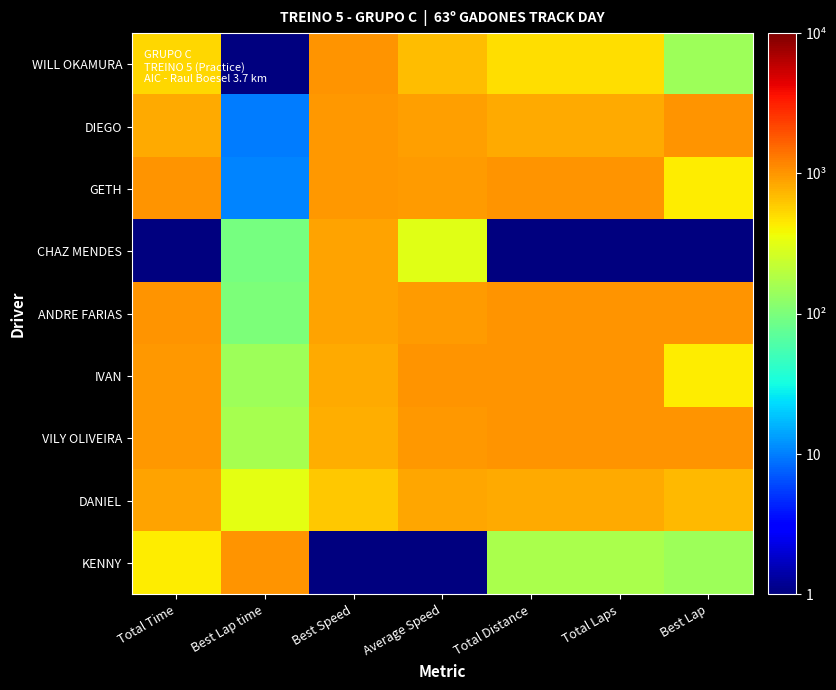

Which series has the largest total across all categories?

ANDRE FARIAS